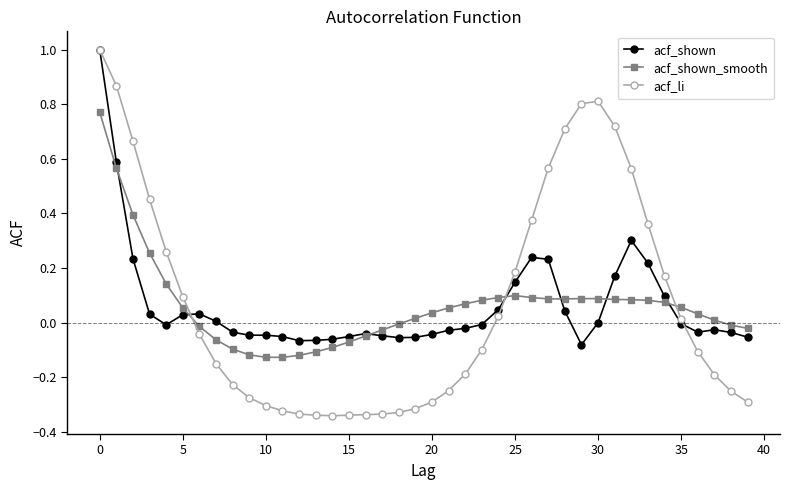

What is the maximum value for acf_shown?

1.0